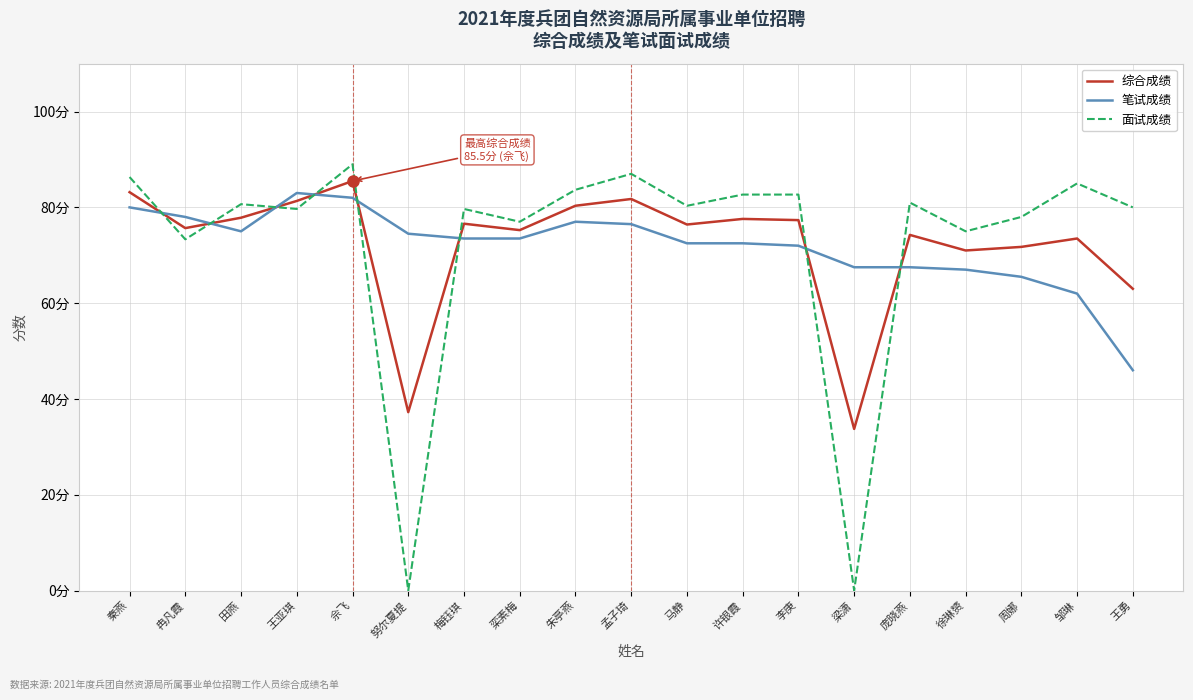

How many data points in 笔试成绩 are above 73?

10